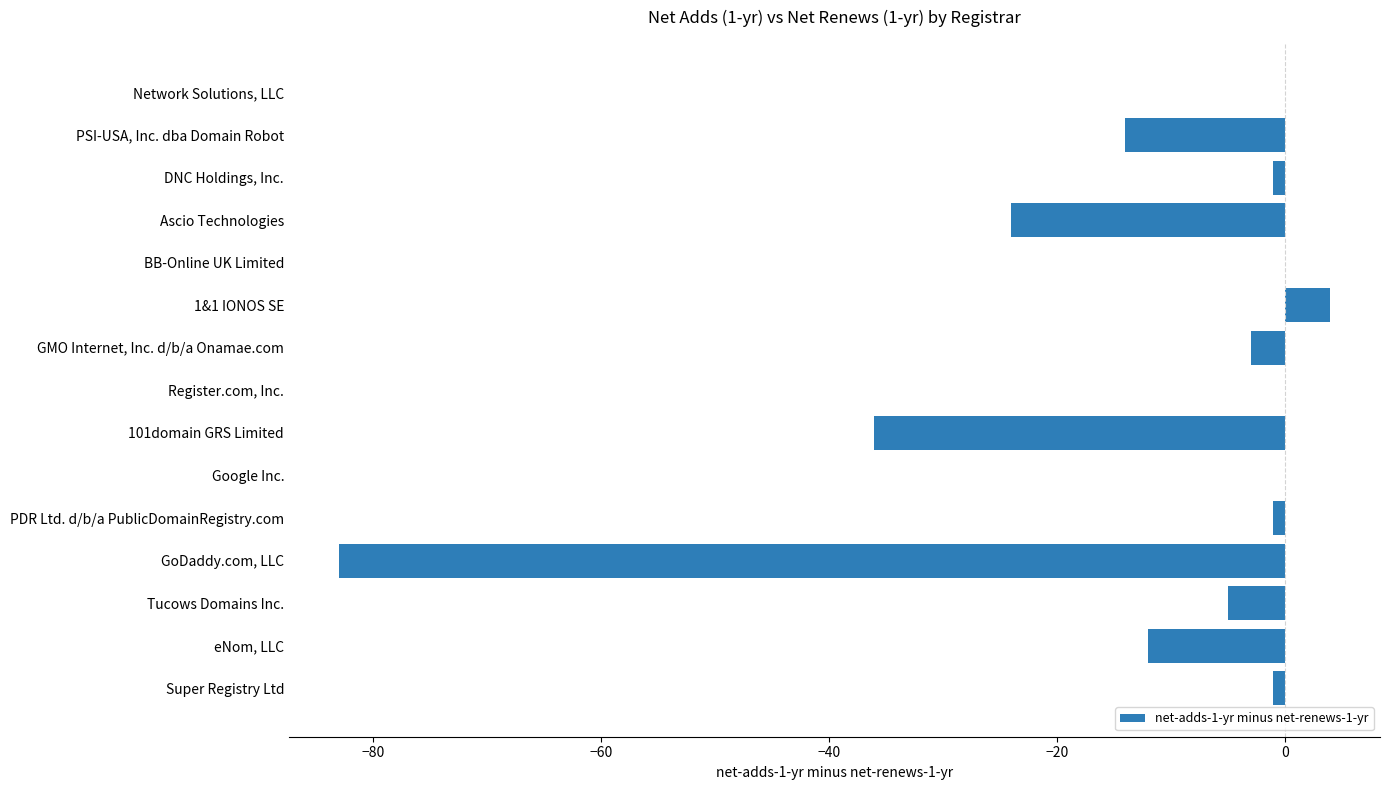

At which category does the chart reach its peak across all series?

1&1 IONOS SE